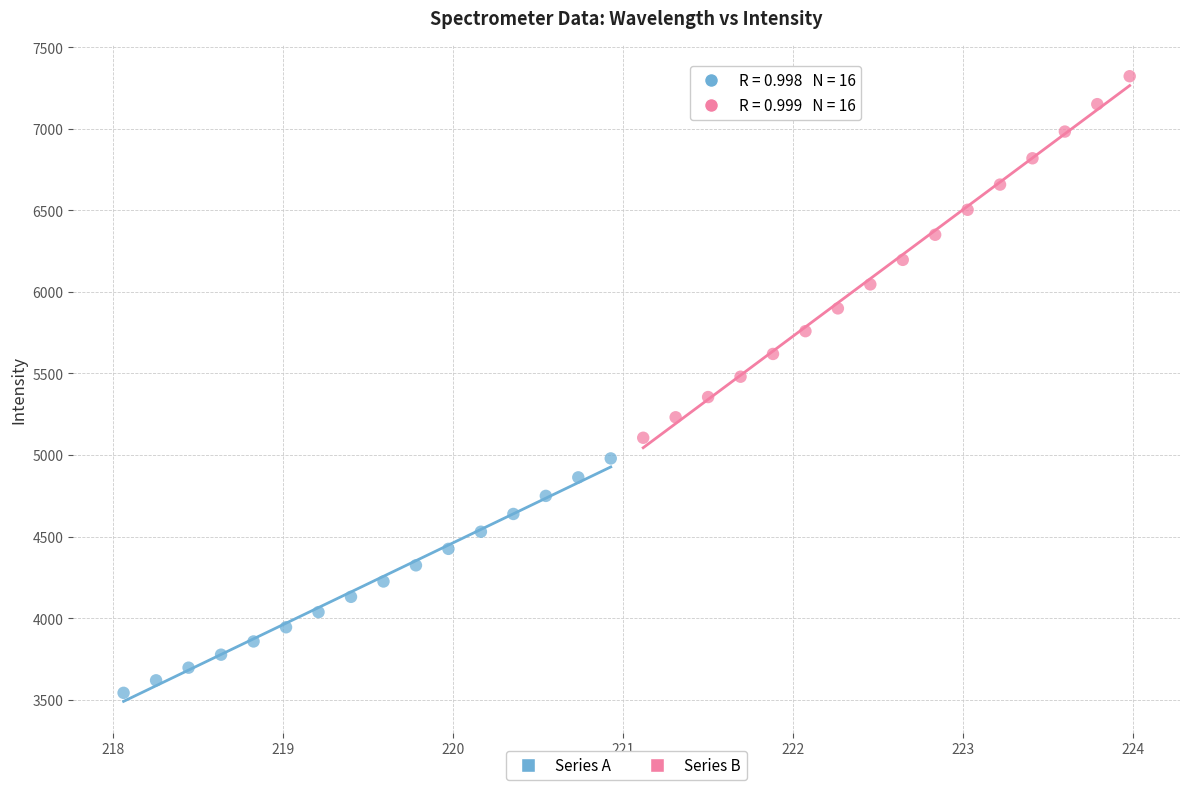

Which series reaches the minimum Y coordinate?

Series A